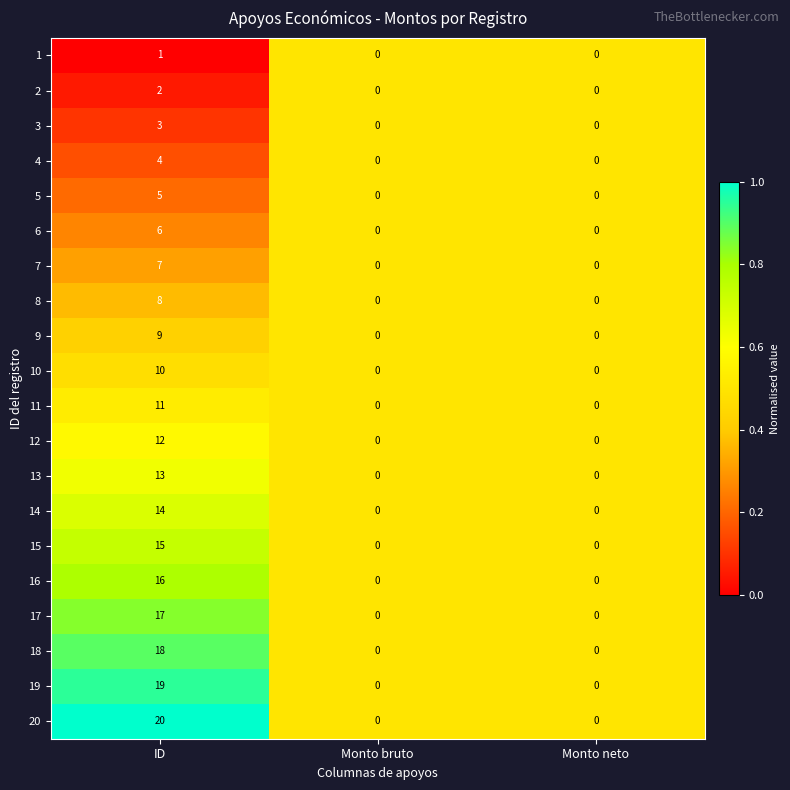

What is the greatest value displayed?

20